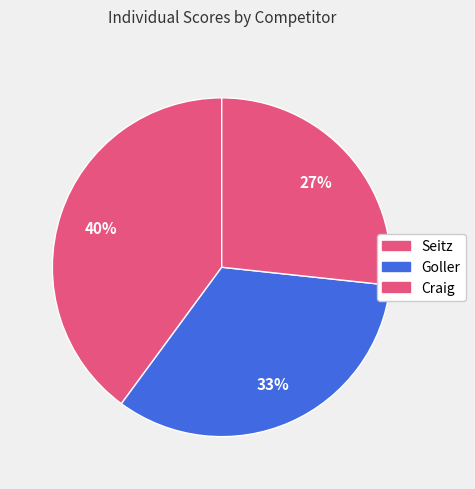

Is Craig the majority of the pie?

No